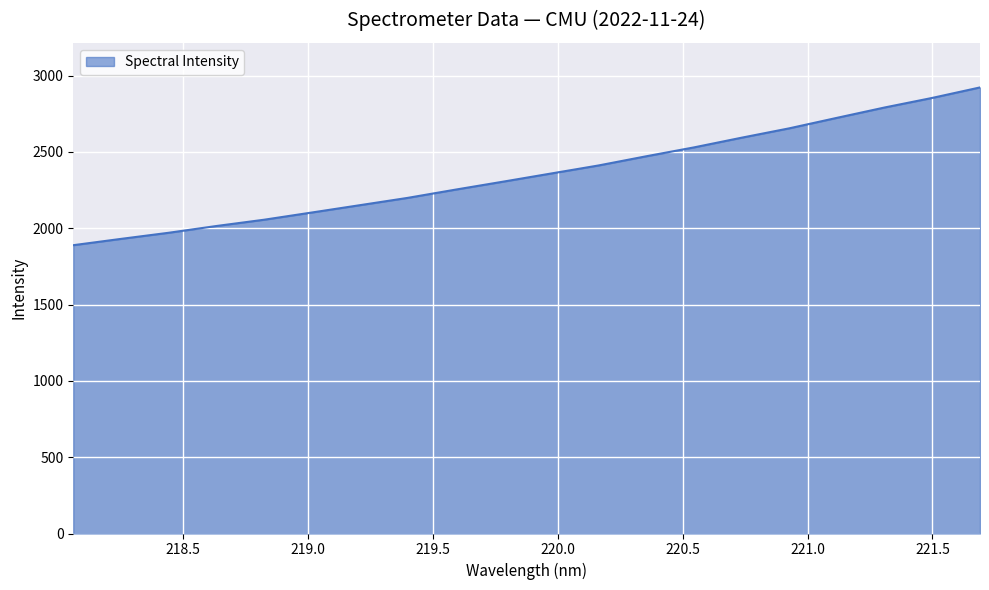

What is the difference between the maximum and minimum values?

1033.7